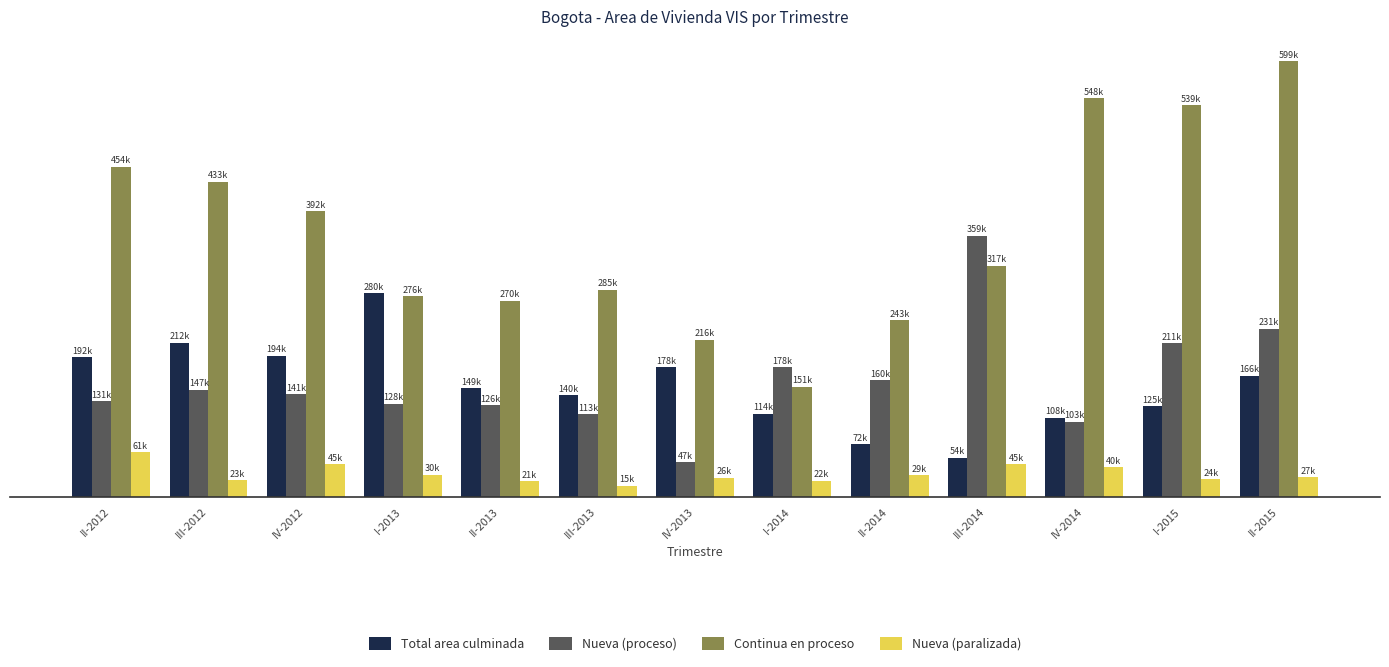

Does the chart contain any negative values?

No